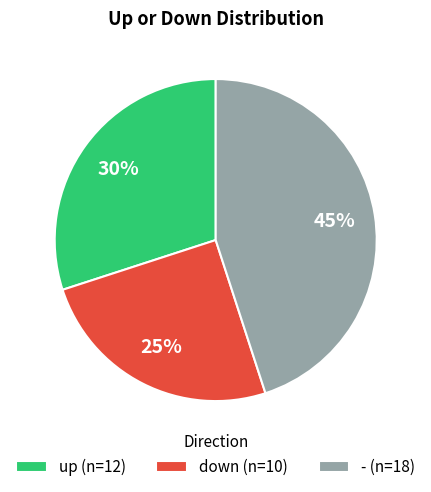

Which has a higher value, up or down?

up